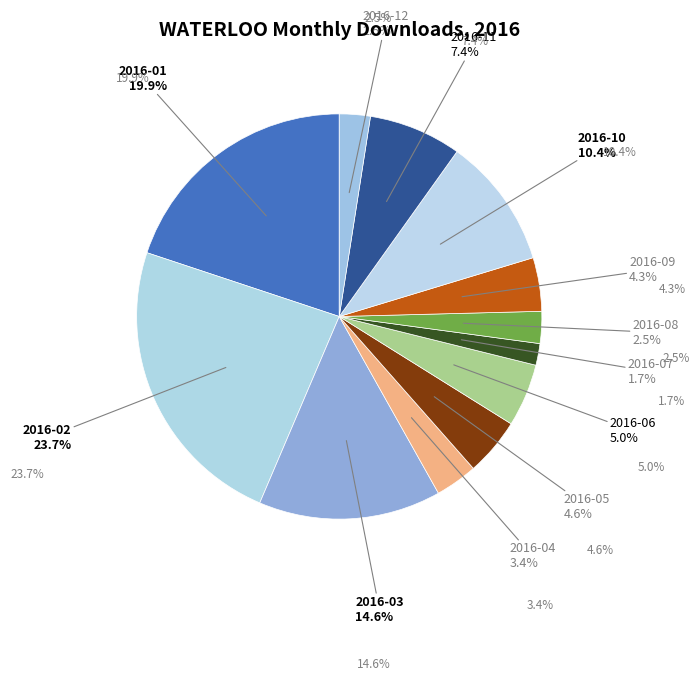

How many slices are in this pie chart?

12